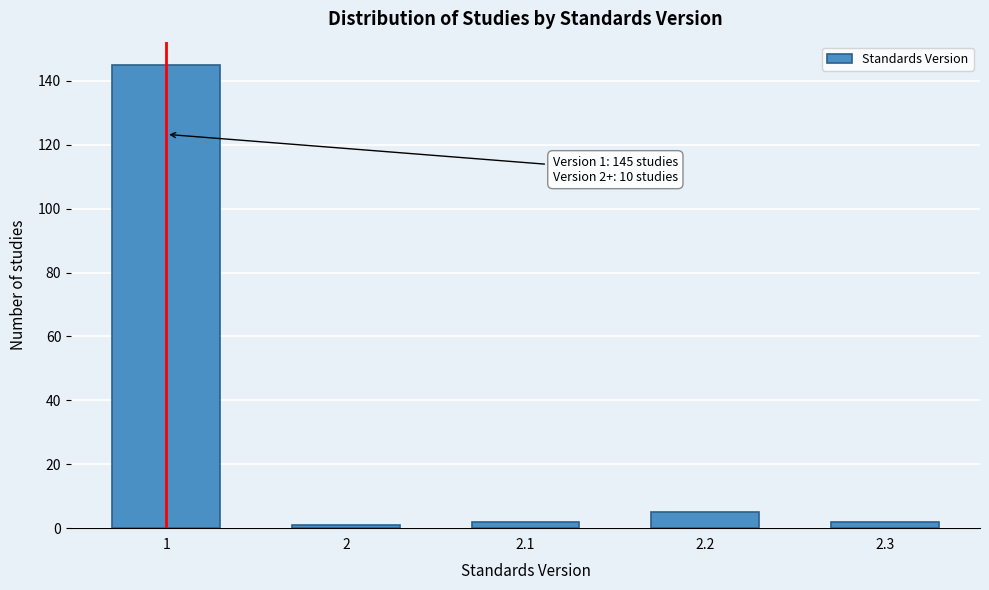

Reading left to right, transcribe all the data shown in this chart.

145	1	2	5	2